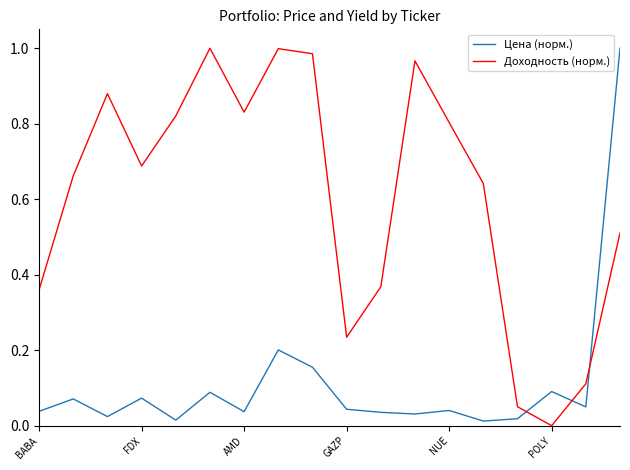

List the series in order of their overall mean, lowest first.

Цена (норм.), Доходность (норм.)